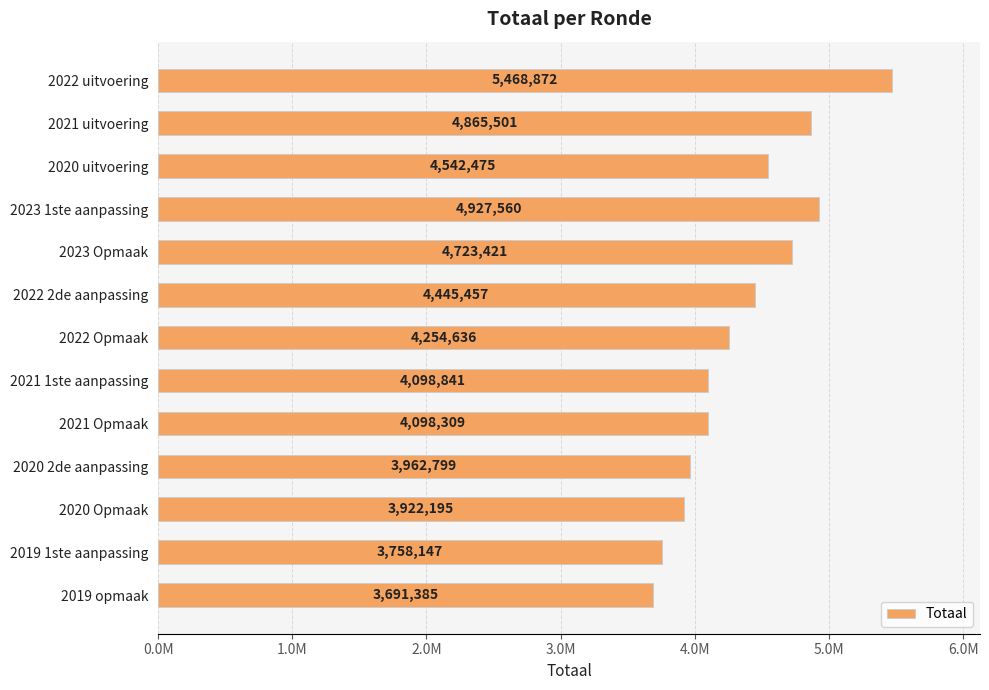

Are the bars horizontal?

Yes